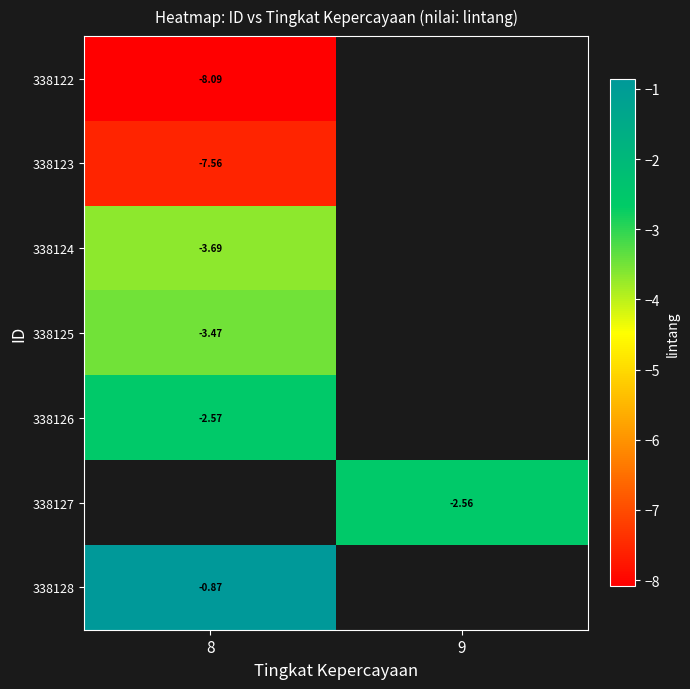

How many values in 338127 are below zero?

1